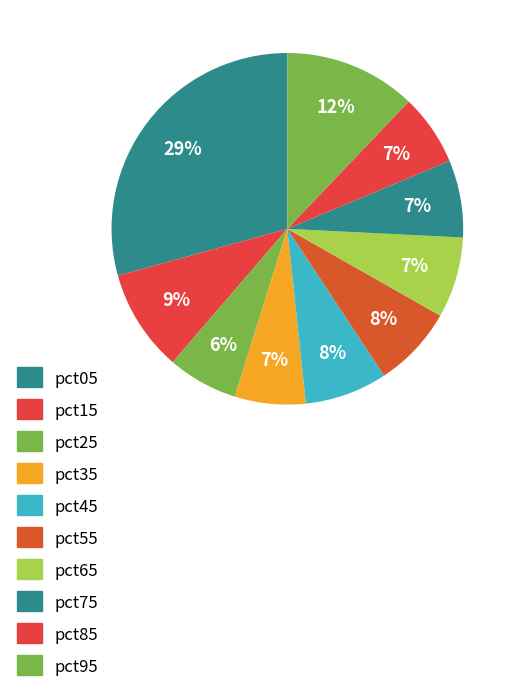

Count the number of slices in the pie.

10